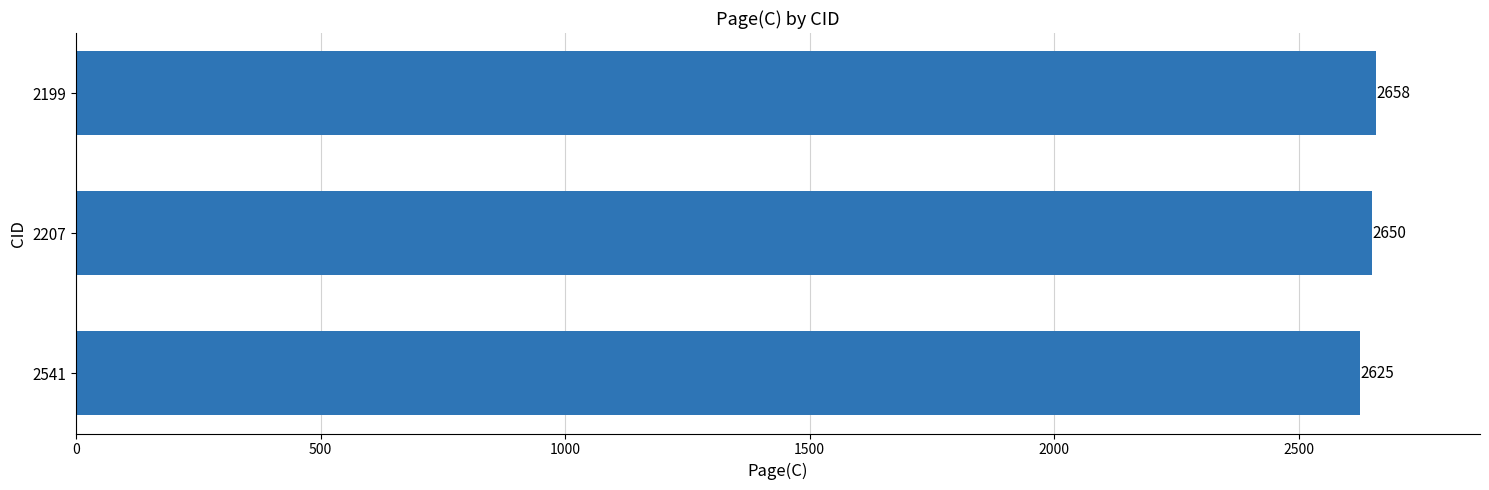

True or false: the data shows 1050 at 2541.

False